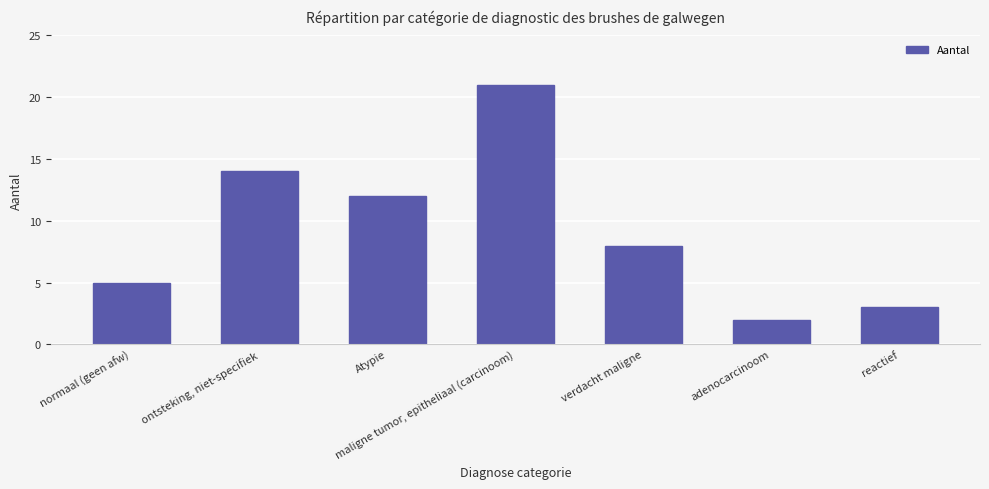

Where does the data first go above 8?

ontsteking, niet-specifiek